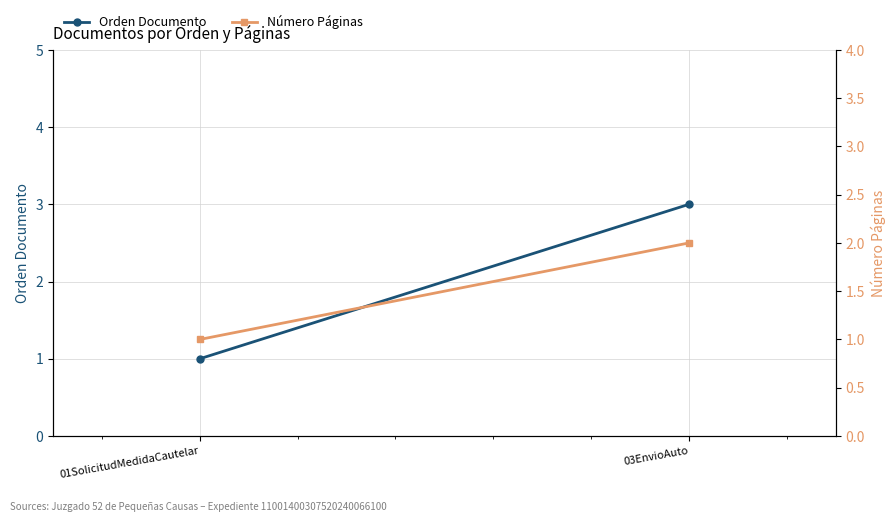

What is the average value of the Orden Documento series?

2